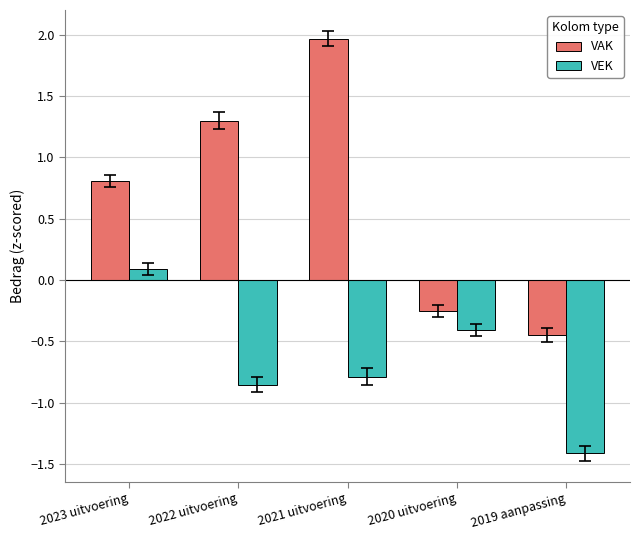

How many distinct data groups are displayed?

2